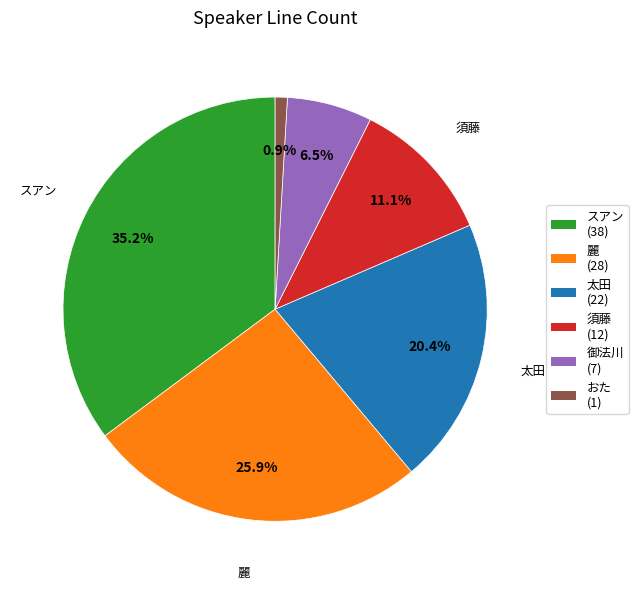

Is there a majority slice in this chart?

No